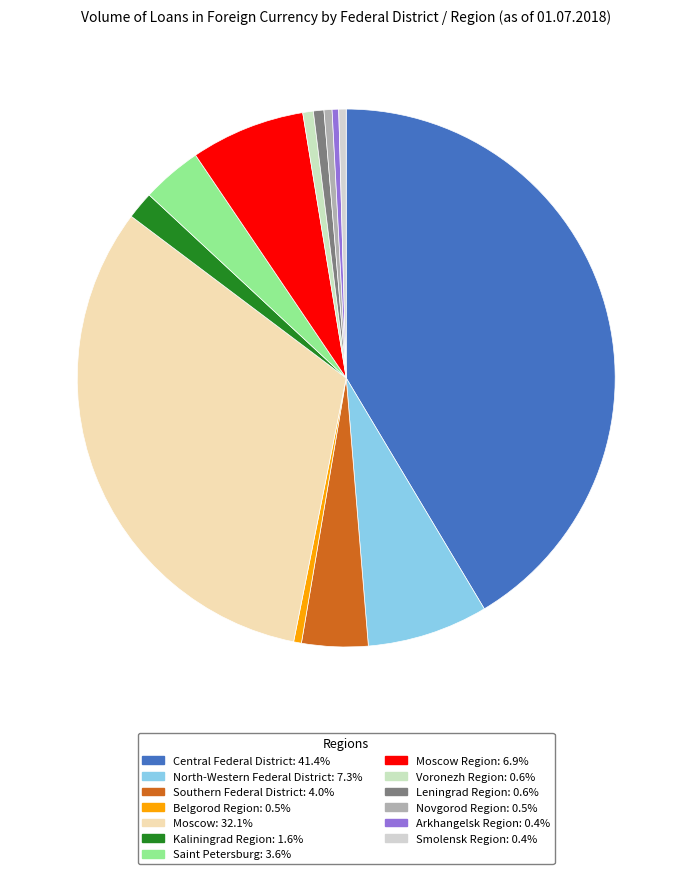

Rank the categories by value from highest to lowest.

Central Federal District, Moscow, North-Western Federal District, Moscow Region, Southern Federal District, Saint Petersburg, Kaliningrad Region, Voronezh Region, Leningrad Region, Novgorod Region, Belgorod Region, Smolensk Region, Arkhangelsk Region